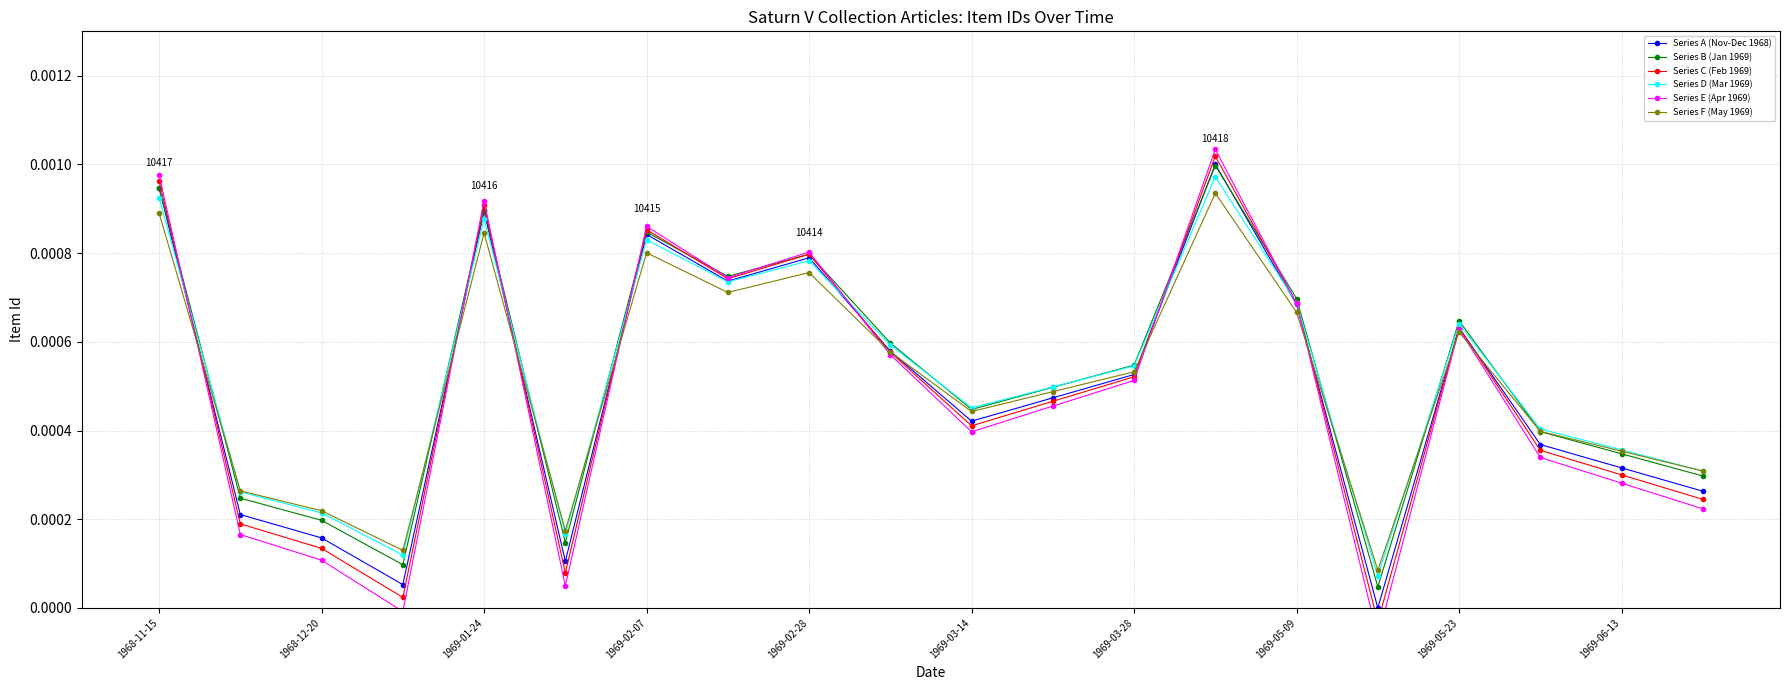

In Series A (Nov-Dec 1968), how many points are higher than both neighbors (excluding endpoints)?

5